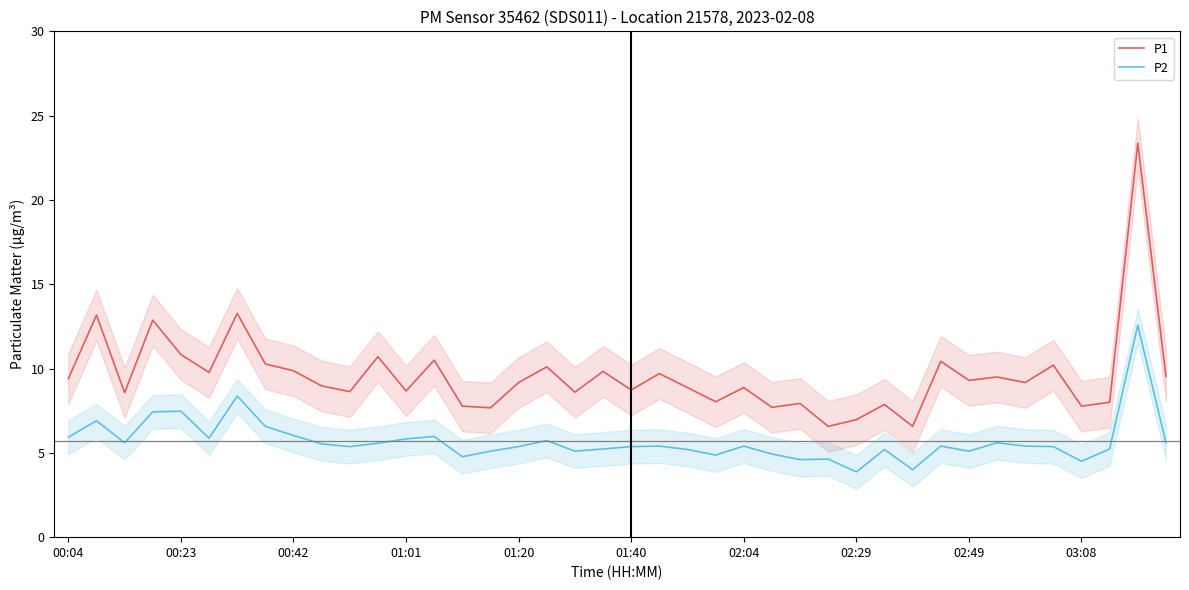

Which category has the highest value across all series?

38